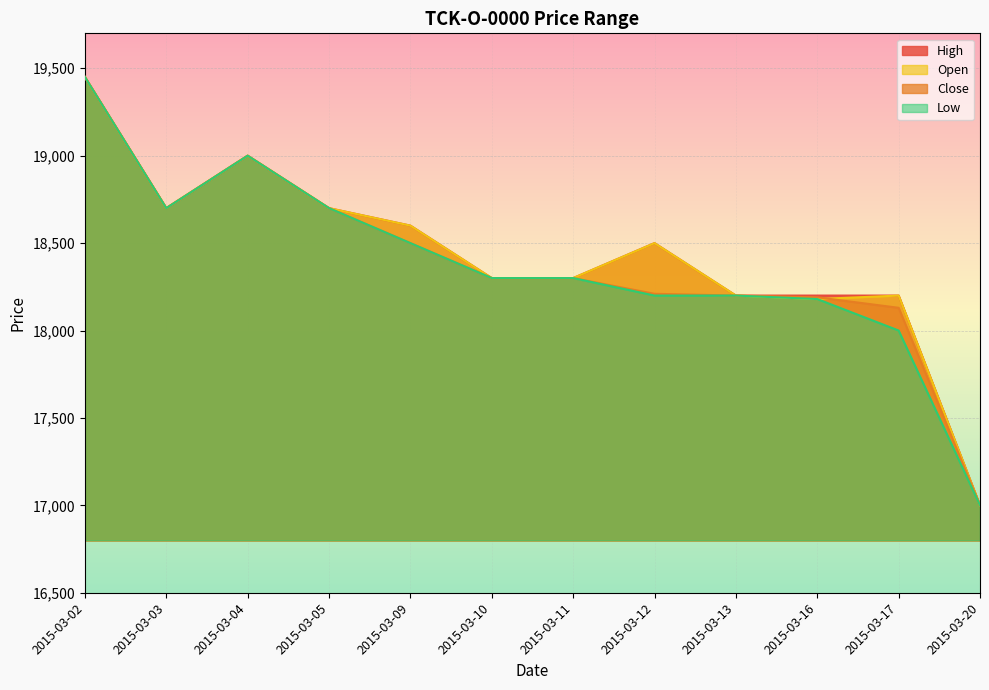

True or false: Open and High intersect in this chart.

False